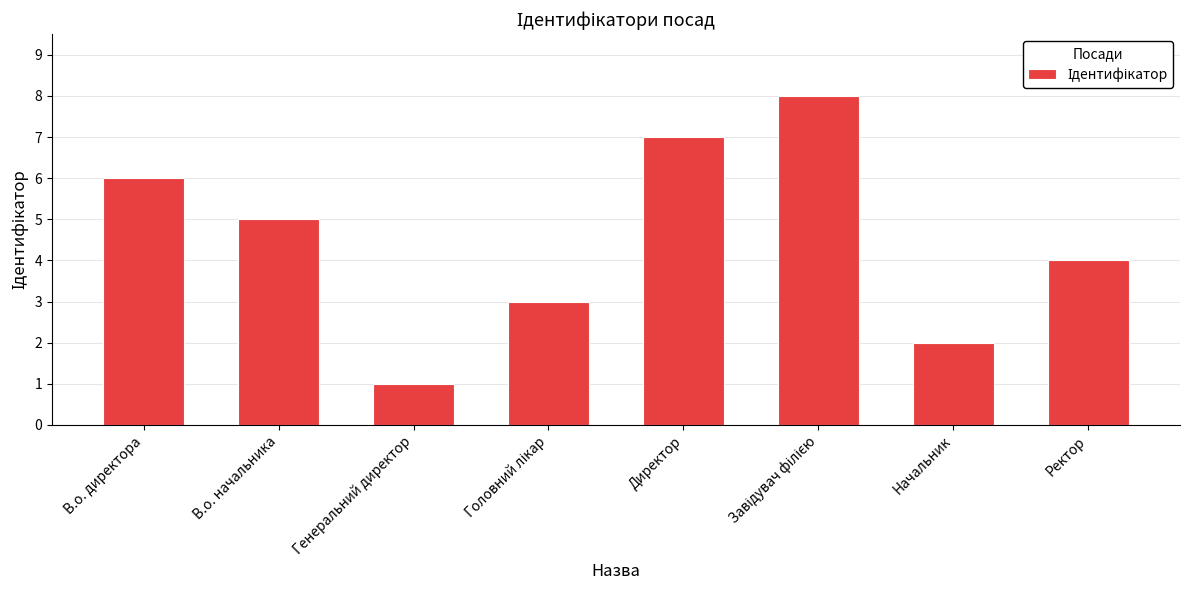

At which label does the data first exceed 5?

В.о. директора